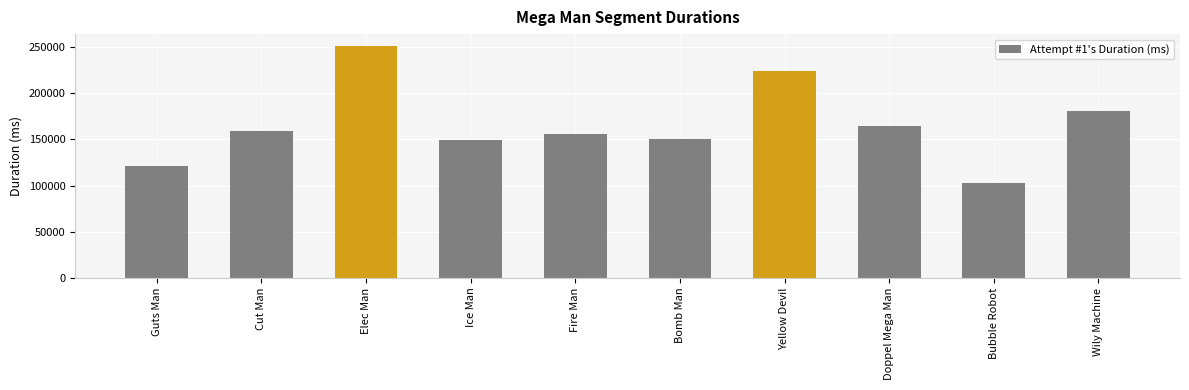

Does the chart contain any negative values?

No